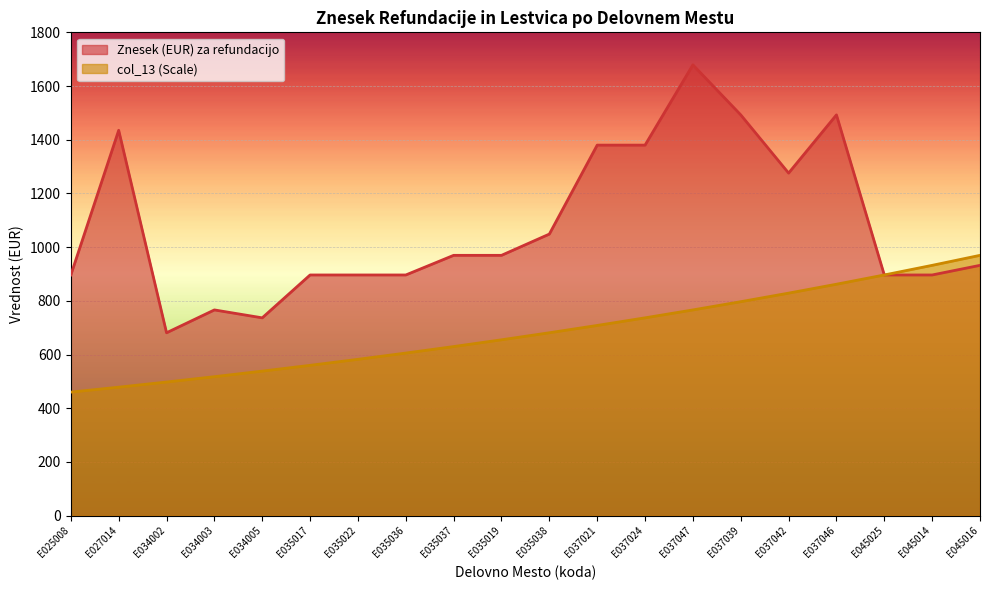

List the series in order of their overall mean, lowest first.

col_13 (Scale), Znesek (EUR) za refundacijo